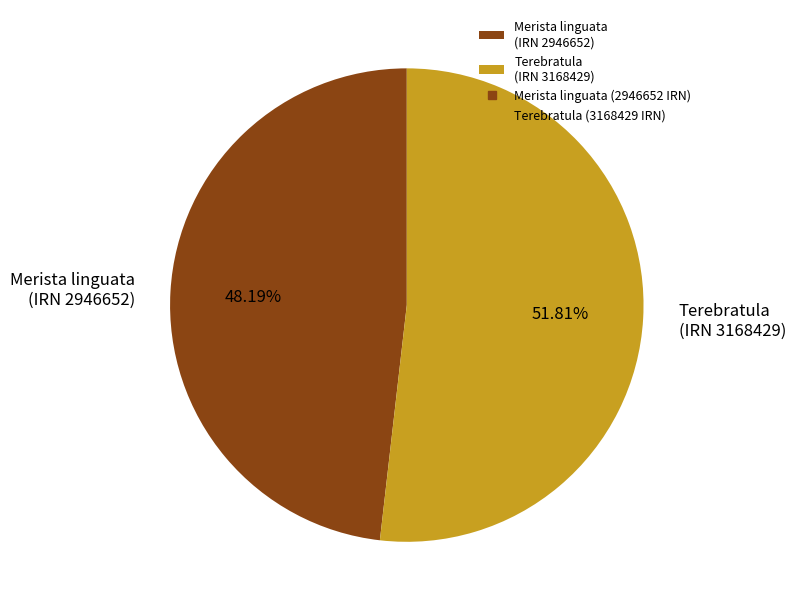

How many slices are in this pie chart?

2